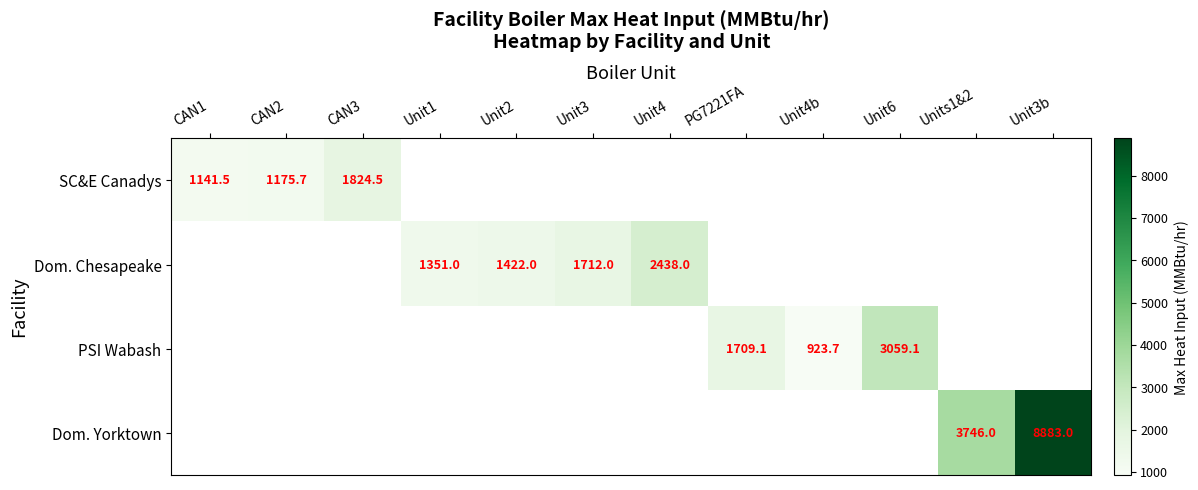

How many data points does each series have?

12